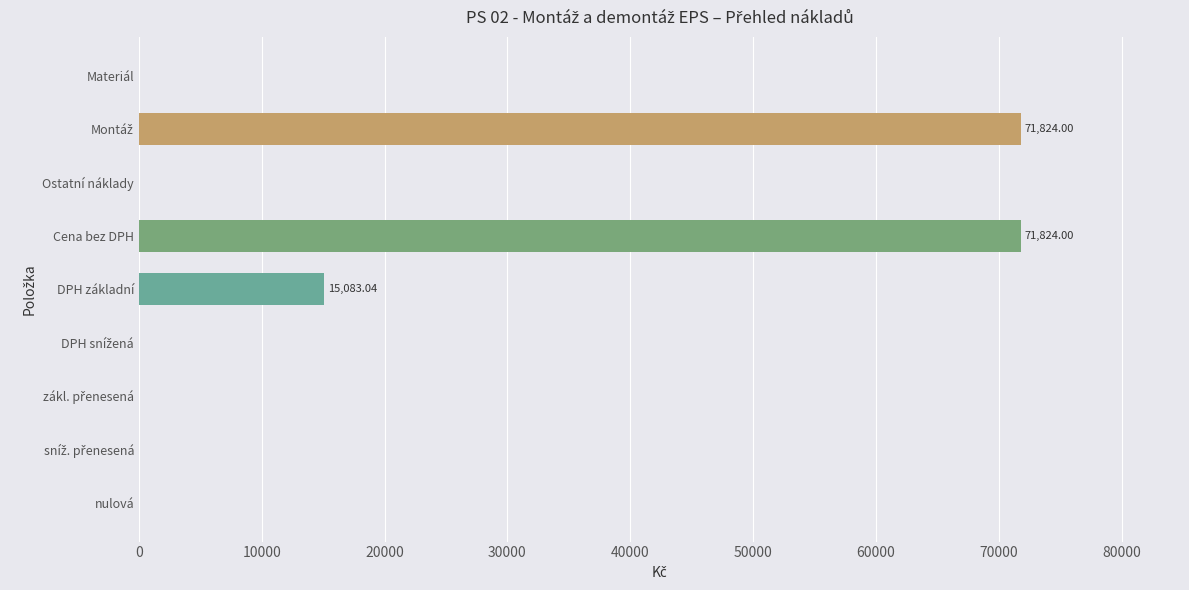

What is the sum of all values?

158731.0